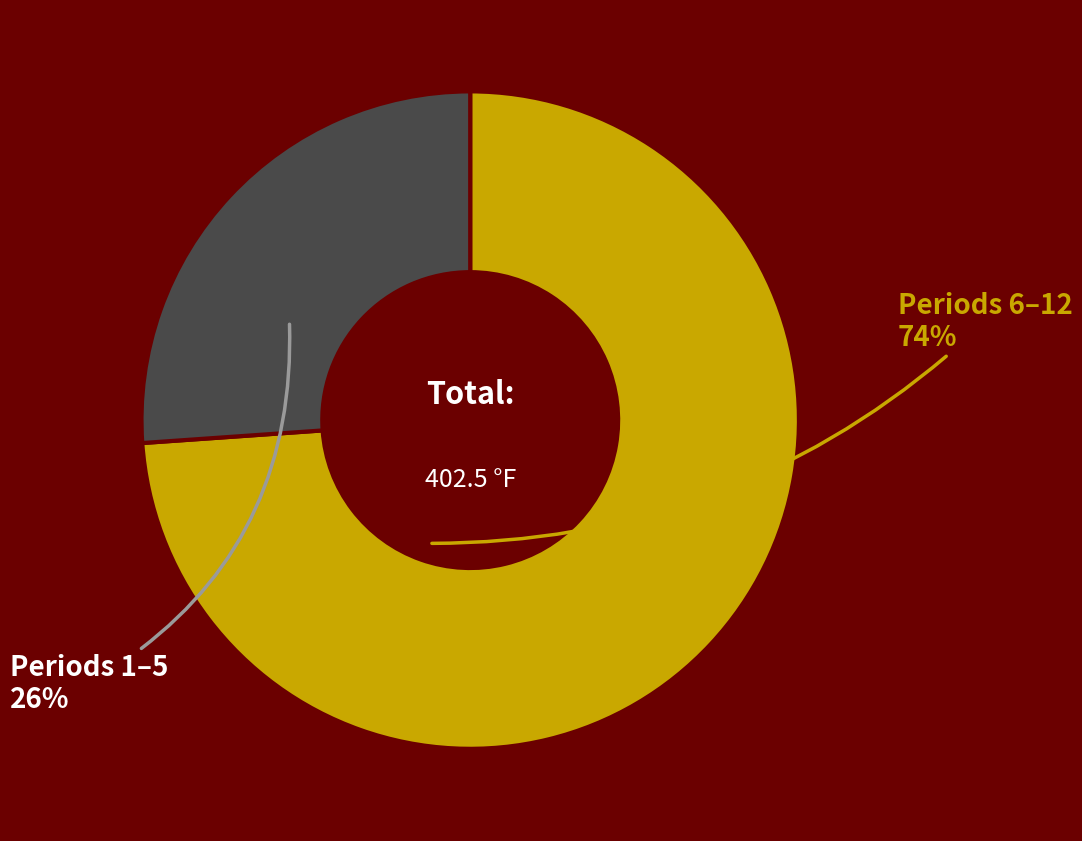

Does any single category account for the majority?

Yes